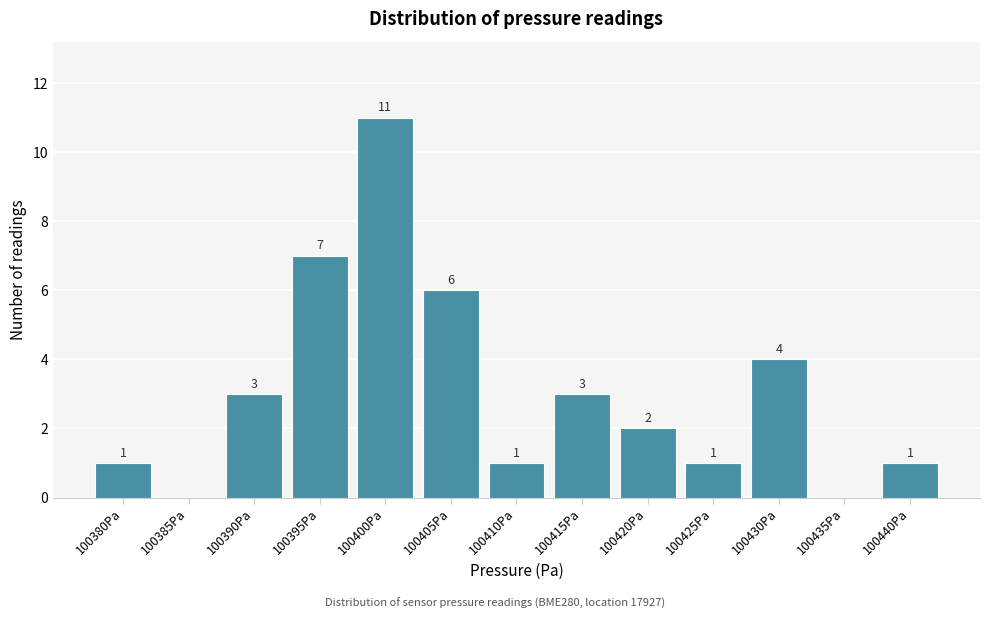

Reading left to right, transcribe all the data shown in this chart.

100380Pa=1	100385Pa=0	100390Pa=3	100395Pa=7	100400Pa=11	100405Pa=6	100410Pa=1	100415Pa=3	100420Pa=2	100425Pa=1	100430Pa=4	100435Pa=0	100440Pa=1